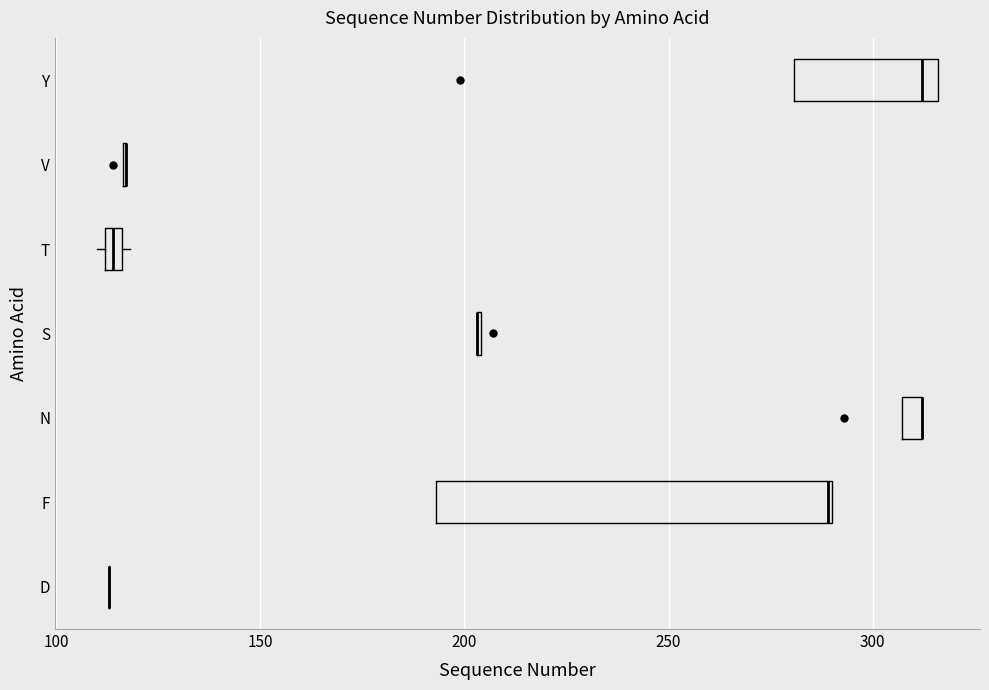

Where is the right edge of the box for T on the x-axis? The values are not printed on the chart, so give them approximately, as read against the axis.

115